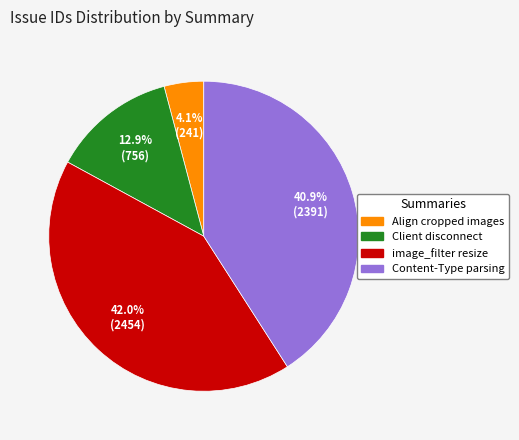

Is there a majority slice in this chart?

No